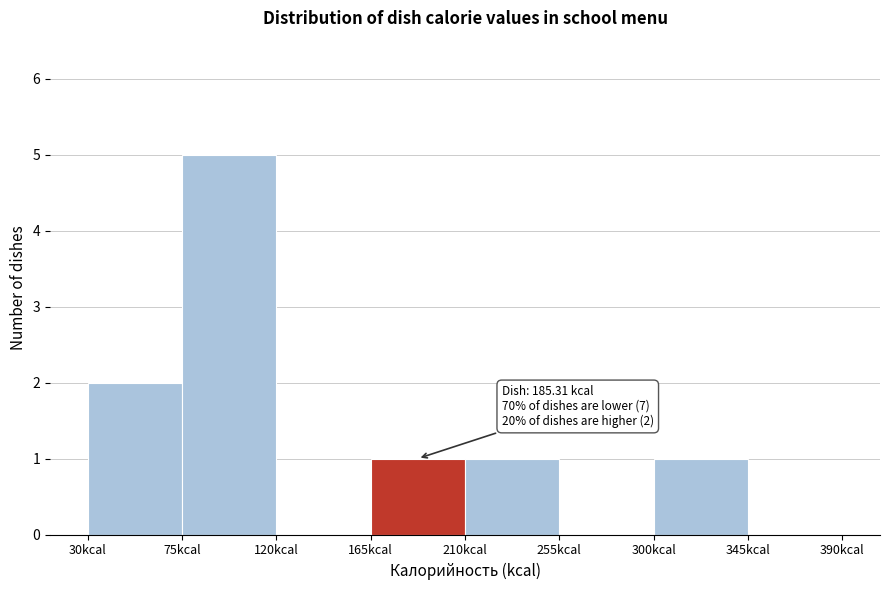

Over which range of the x-axis is the bar tallest?

75 to 120